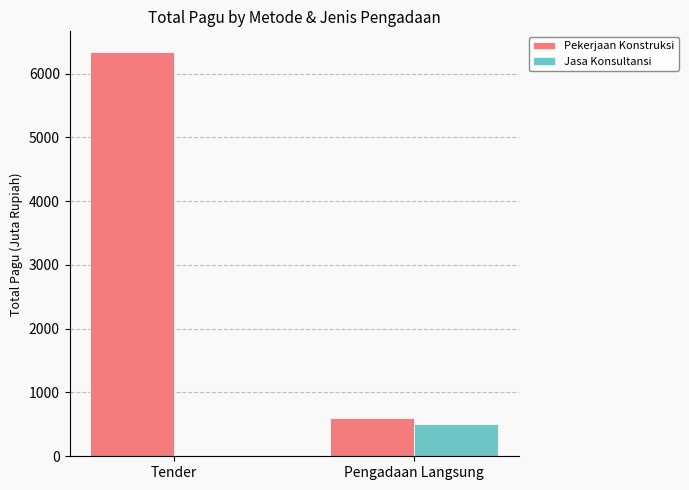

Which series has the widest spread of values?

Pekerjaan Konstruksi